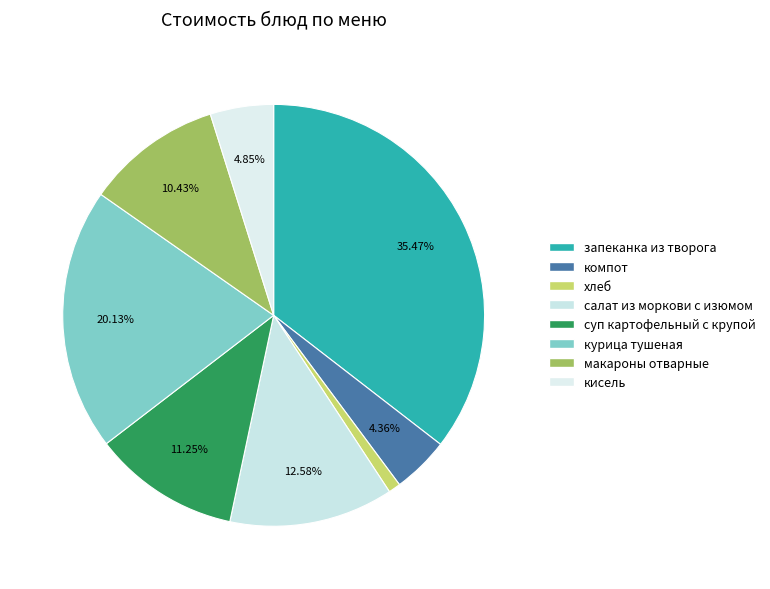

Approximately how many times larger is the value at запеканка из творога compared to макароны отварные?

3.4